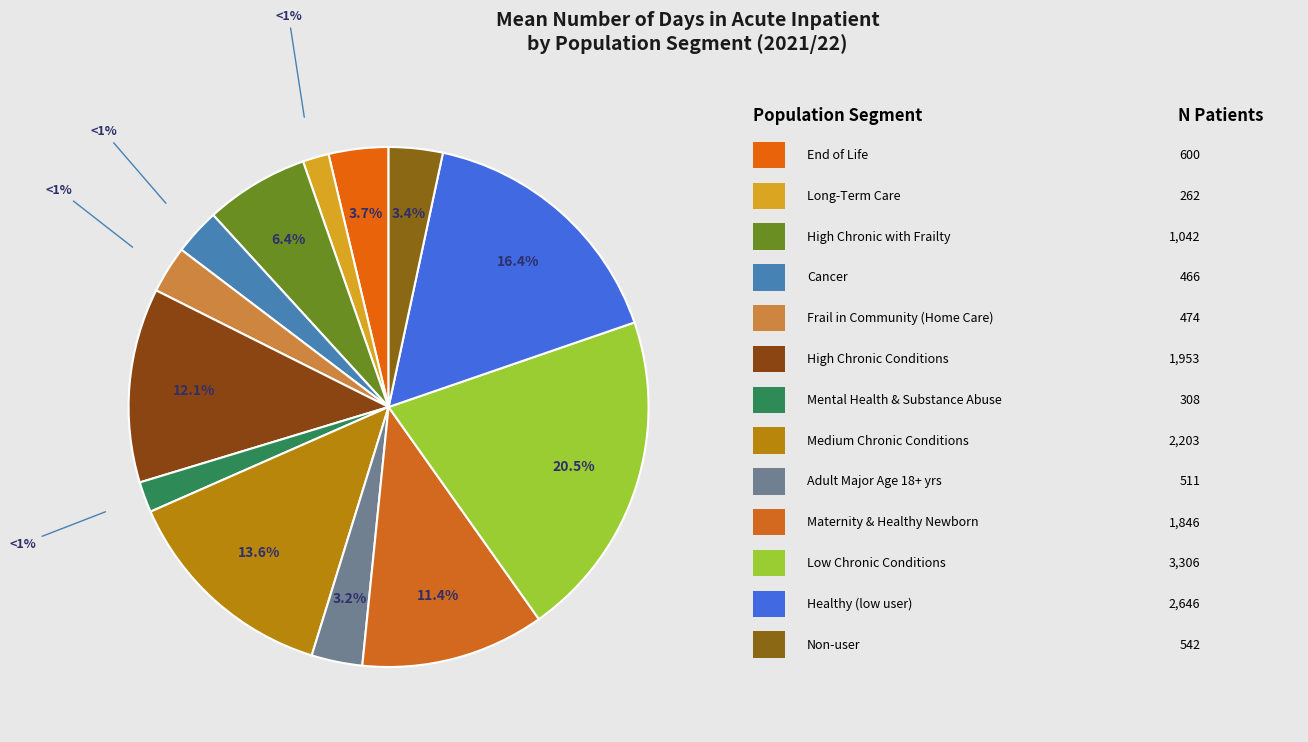

Rank the categories by value from lowest to highest.

Long-Term Care, Mental Health & Substance Abuse, Cancer, Frail in Community (Home Care), Adult Major Age 18+ yrs, Non-user, End of Life, High Chronic with Frailty, Maternity & Healthy Newborn, High Chronic Conditions, Medium Chronic Conditions, Healthy (low user), Low Chronic Conditions